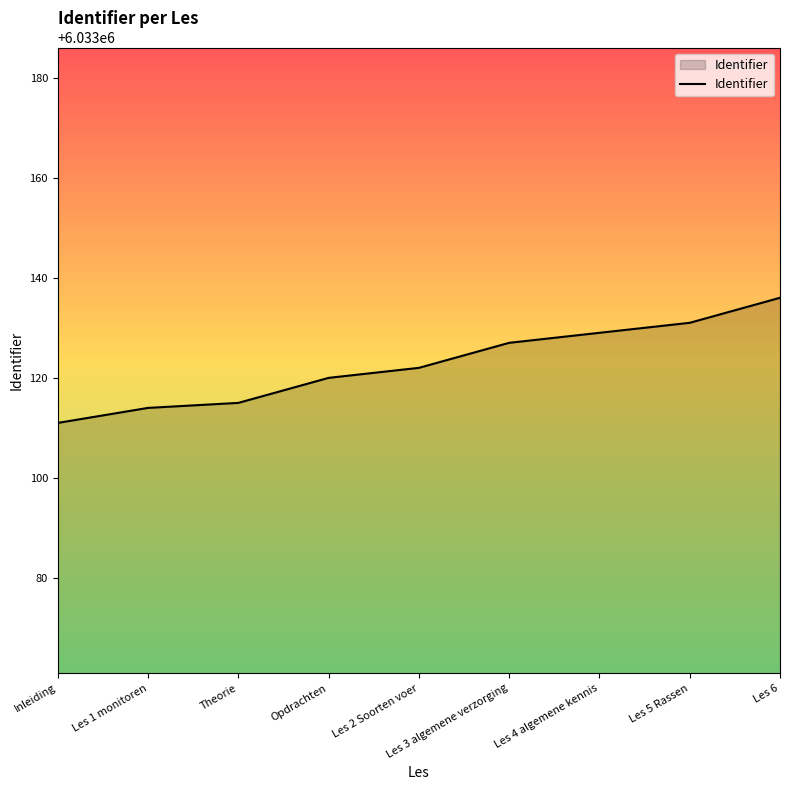

Is it true that the value at Les 5 Rassen is 7994072?

False